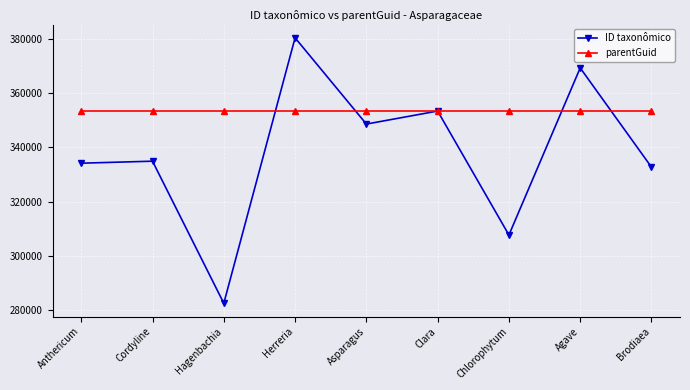

What is the value of the parentGuid point at the 9th from the left?

353475